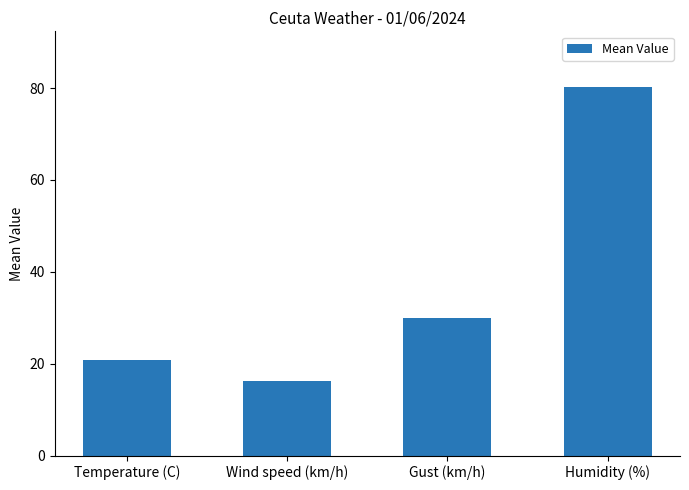

Which label corresponds to the largest value in the chart?

Humidity (%)